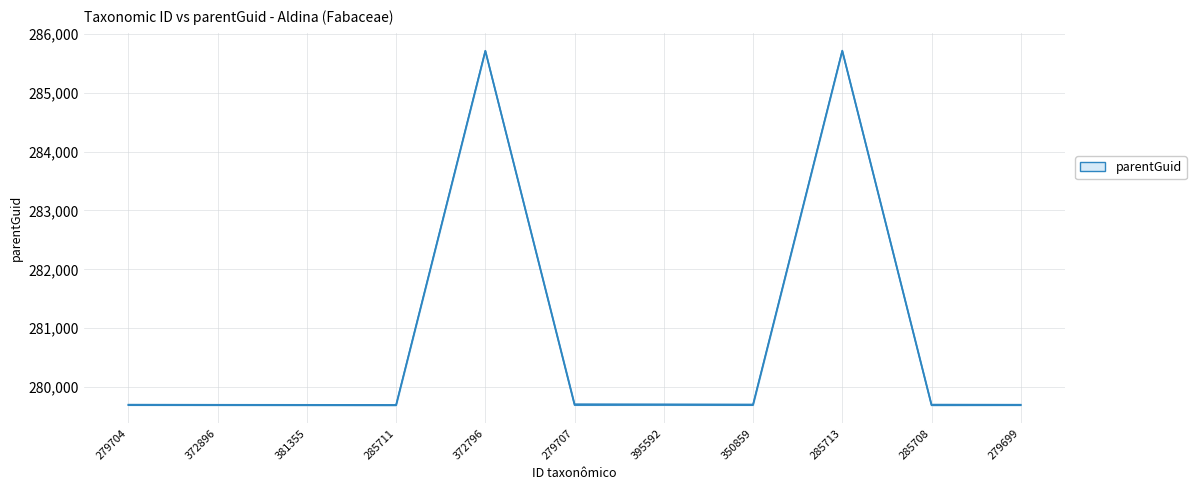

Which category has the highest value across all series?

285713